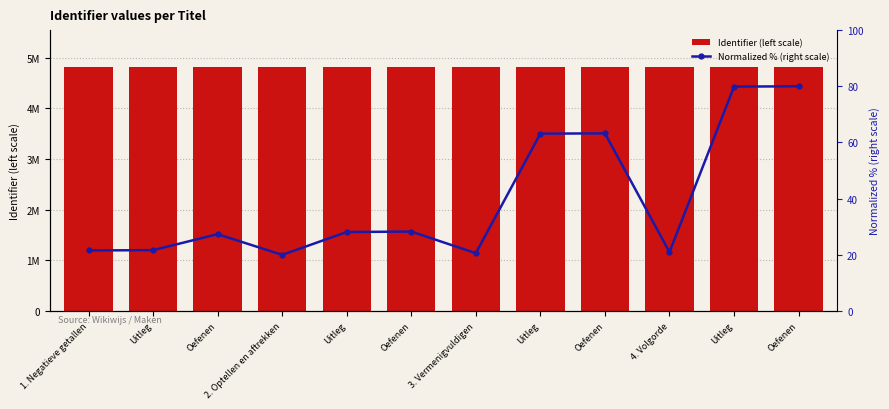

Reading left to right, transcribe all the data shown in this chart.

Identifier (left scale): 4817086.0	4817088.0	4817193.0	4817057.0	4817207.0	4817210.0	4817068.0	4817853.0	4817855.0	4817075.0	4818162.0	4818164.0
Normalized % (right scale): 21.6	21.7	27.4	20.0	28.1	28.3	20.6	63.1	63.3	21.0	79.9	80.0